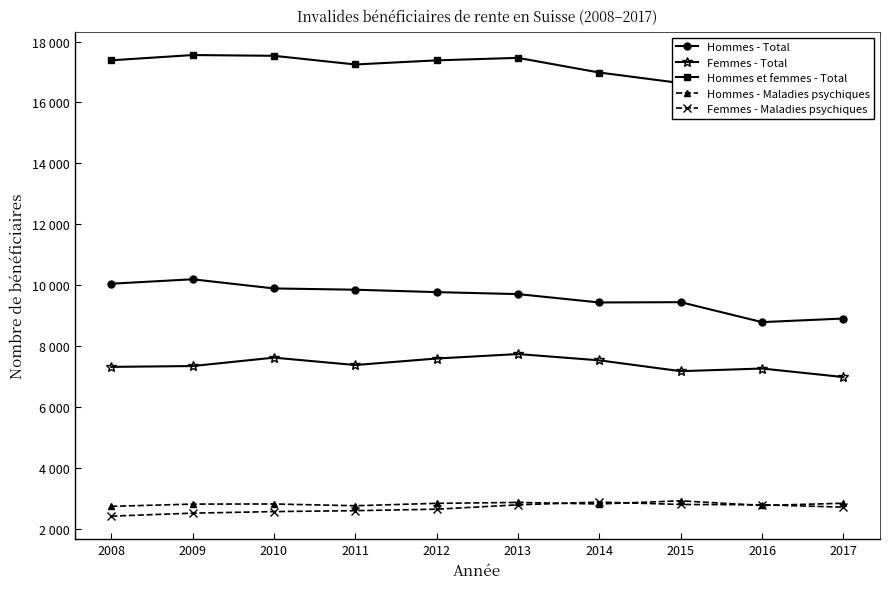

True or false: Femmes - Maladies psychiques has a value of 2611 at 2011.

True